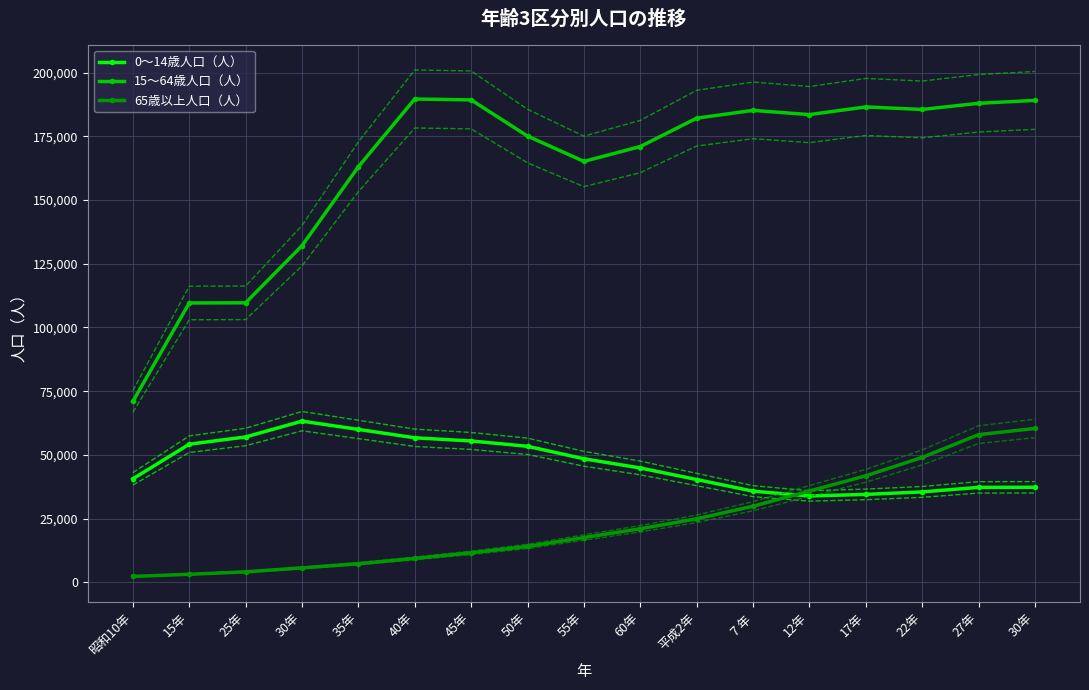

At which category does 0～14歳人口（人） reach its first local peak?

30年